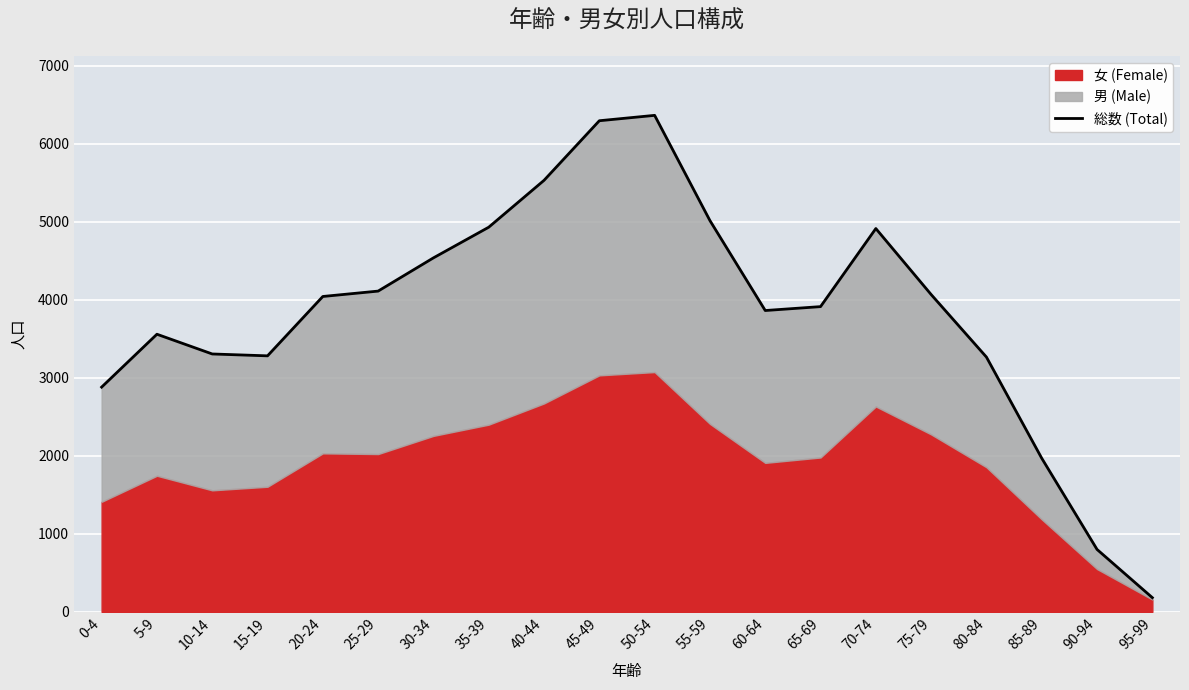

What is the average value?

3842